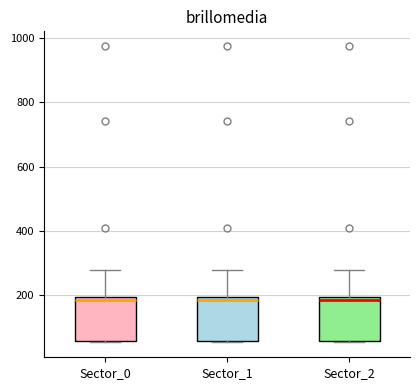

Where does the upper whisker of the box for Sector_0 end on the y-axis? The values are not printed on the chart, so give them approximately, as read against the axis.

280